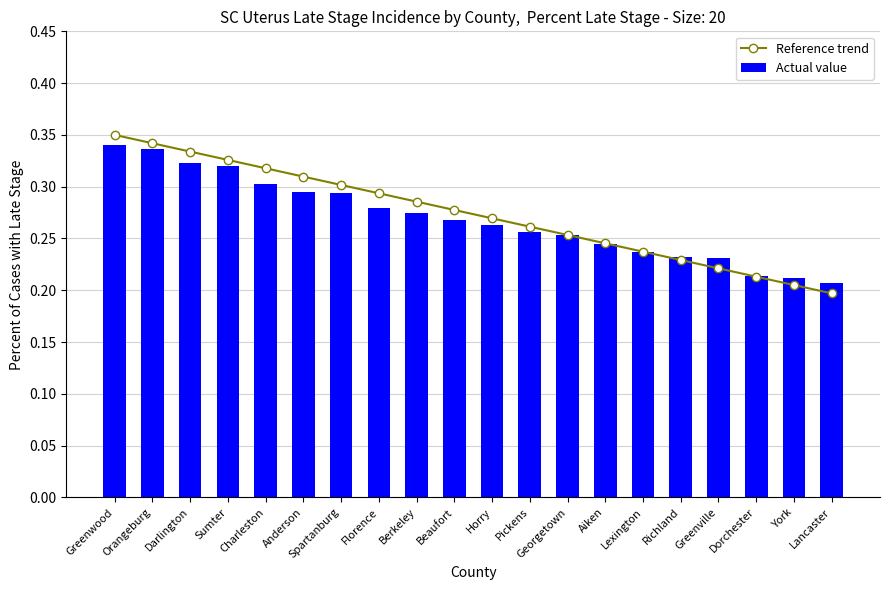

Is the value of Reference trend at Berkeley greater than the value of Actual value at Richland?

Yes